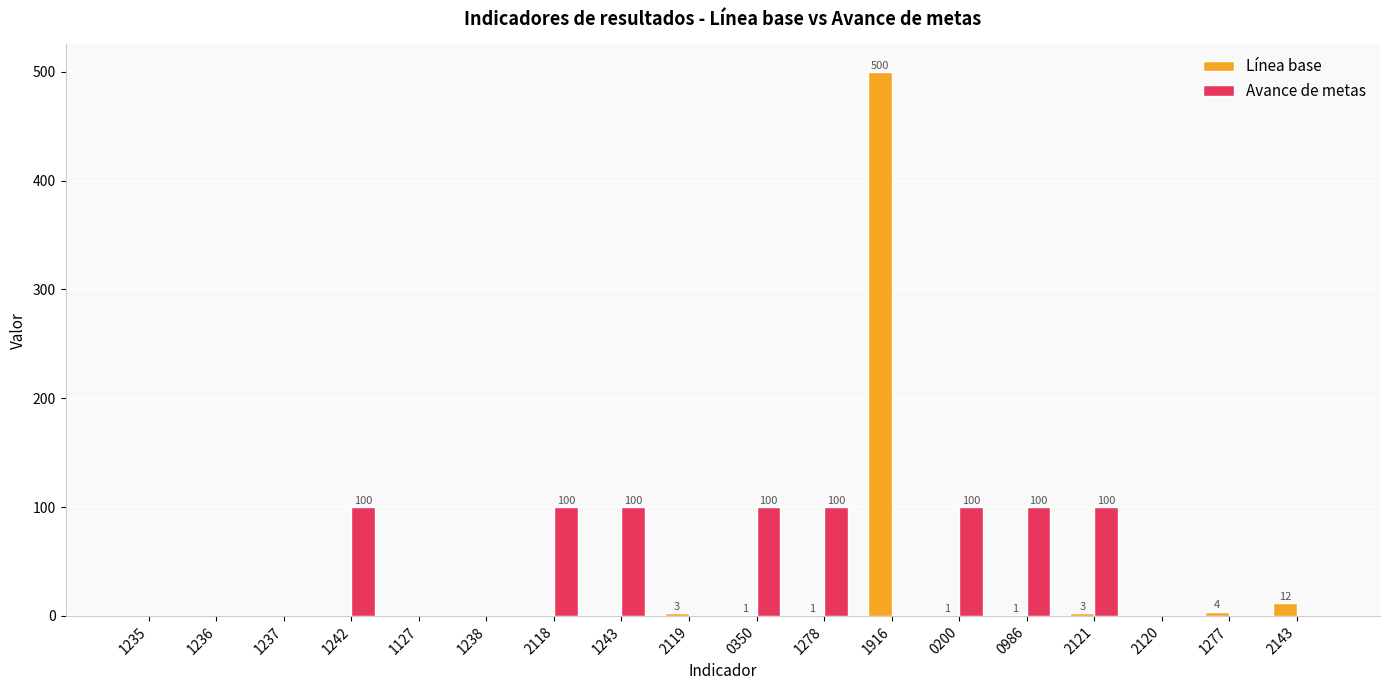

At which label does Línea base reach its peak?

1916